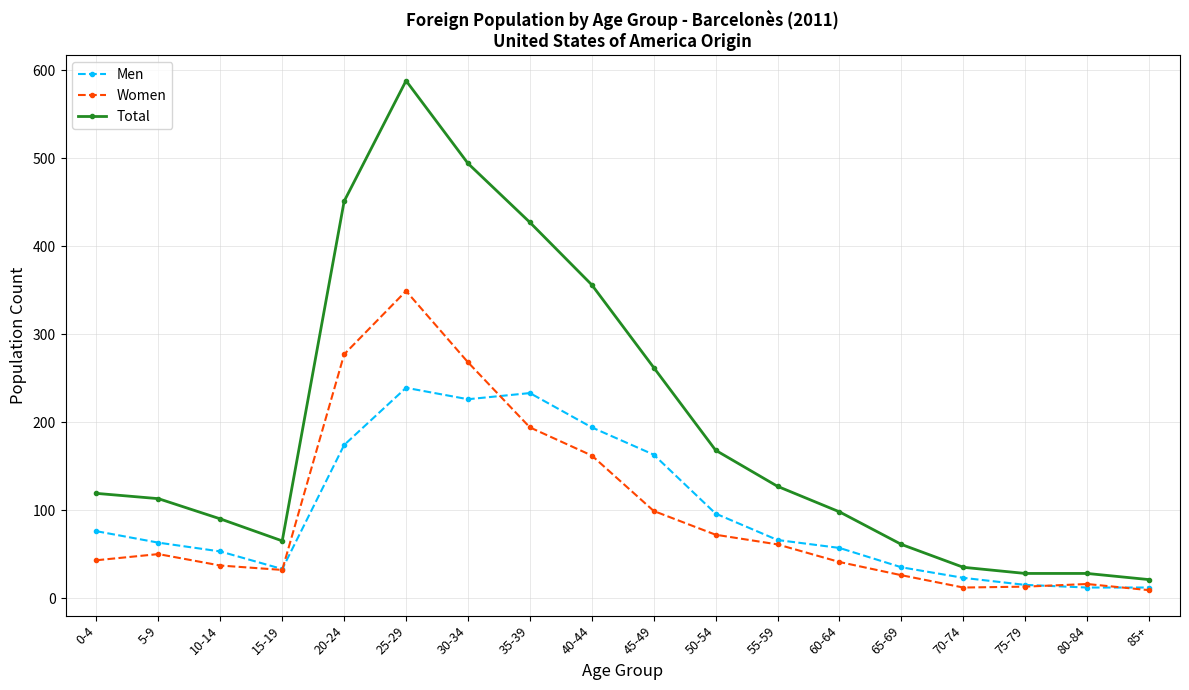

True or false: Total and Women intersect in this chart.

False